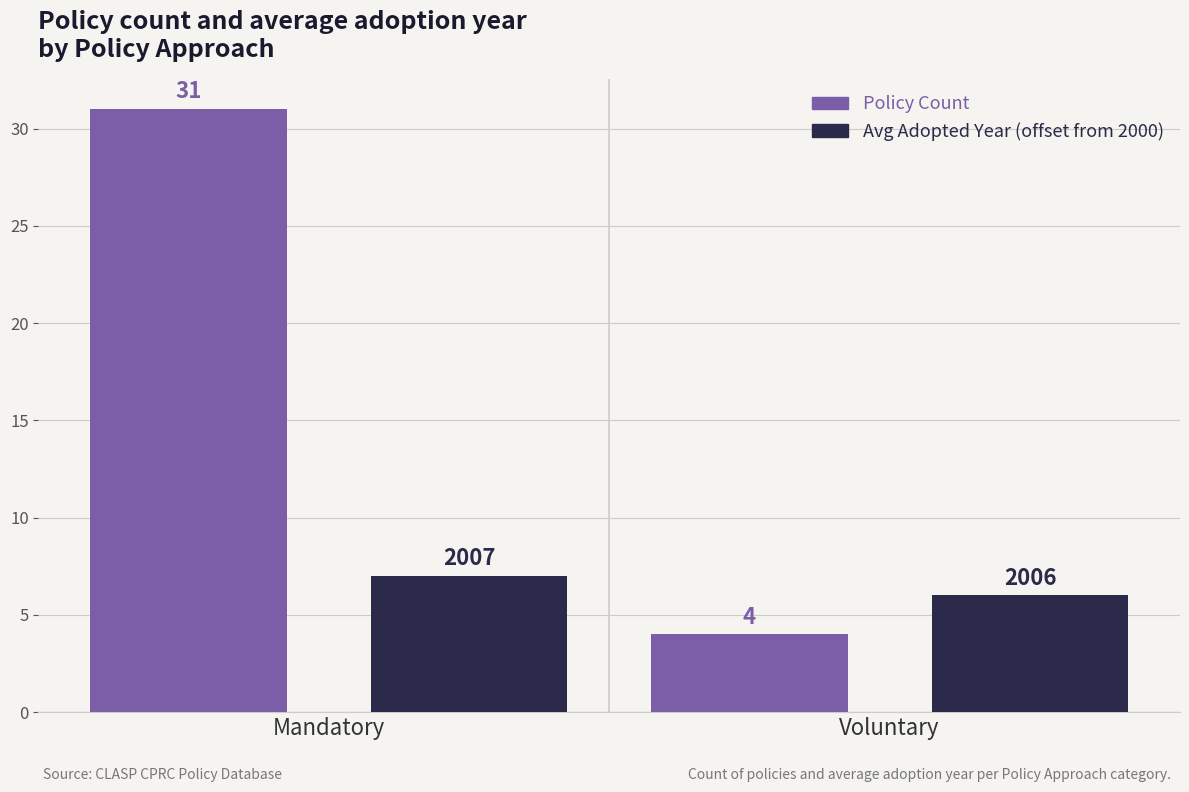

What is the total value across all series at Mandatory?

38